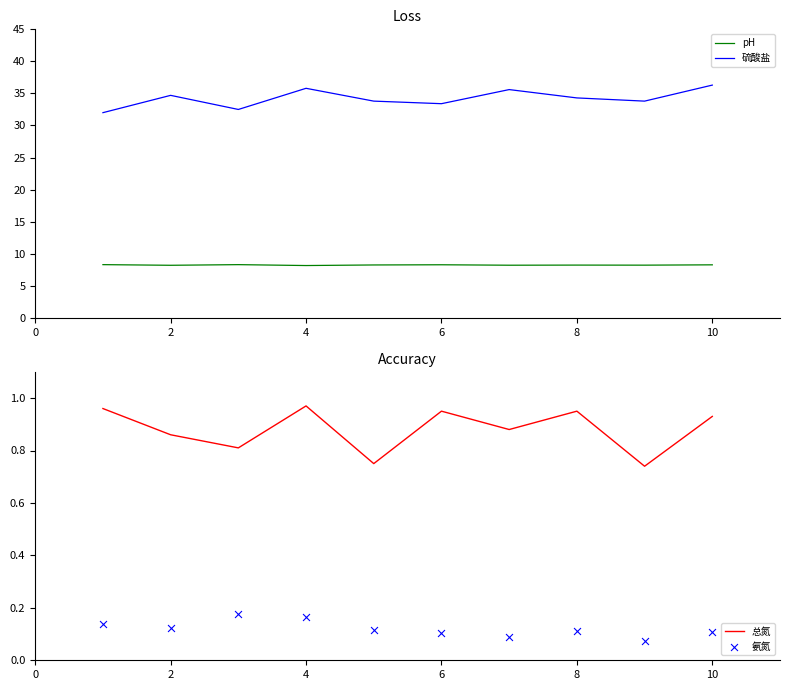

Which series contains the highest Y value?

硫酸盐